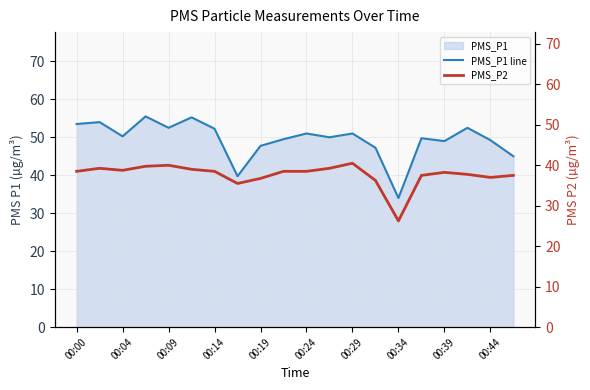

Which category has the lowest value in the PMS_P1 line series?

00:34